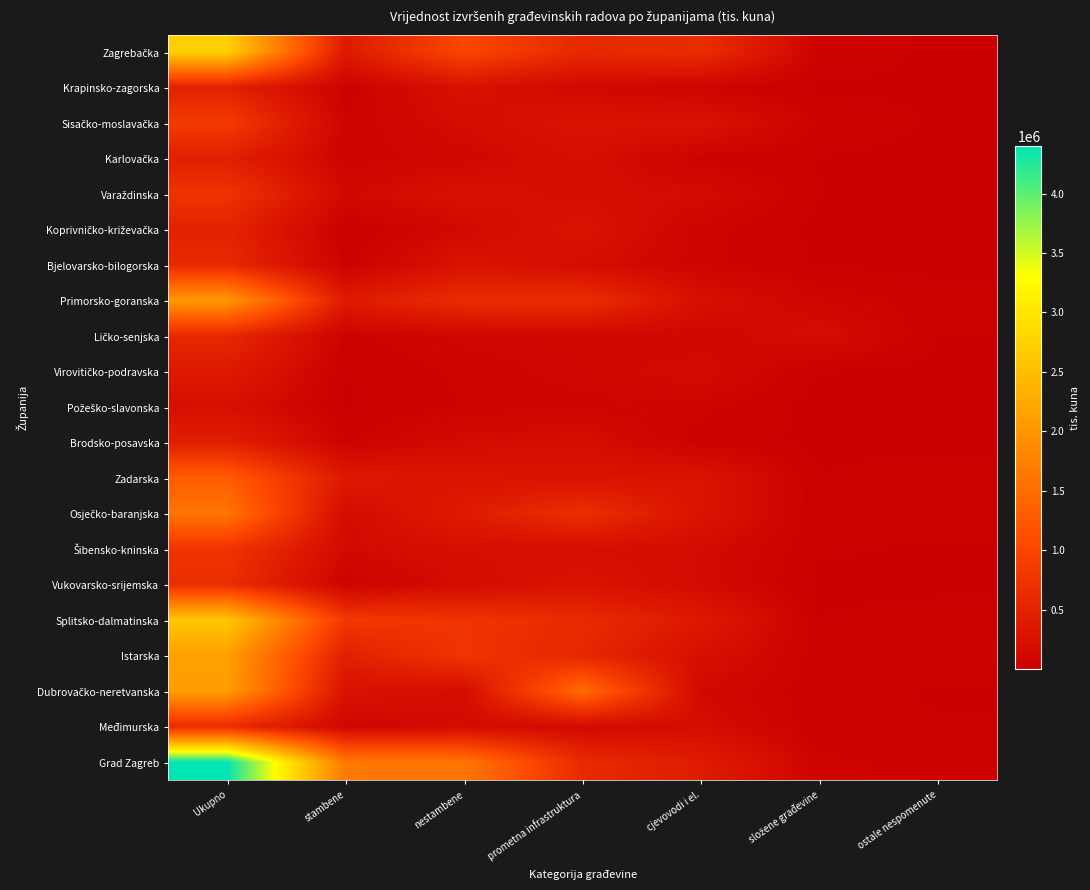

Between složene građevine and stambene, which is larger?

stambene